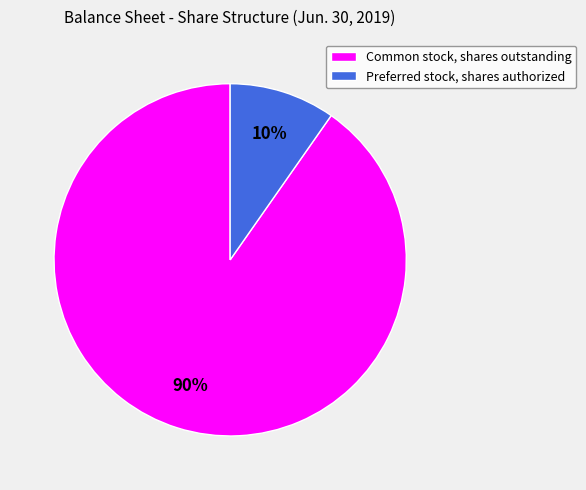

To the nearest percent, what portion does Common stock, shares outstanding represent?

90%